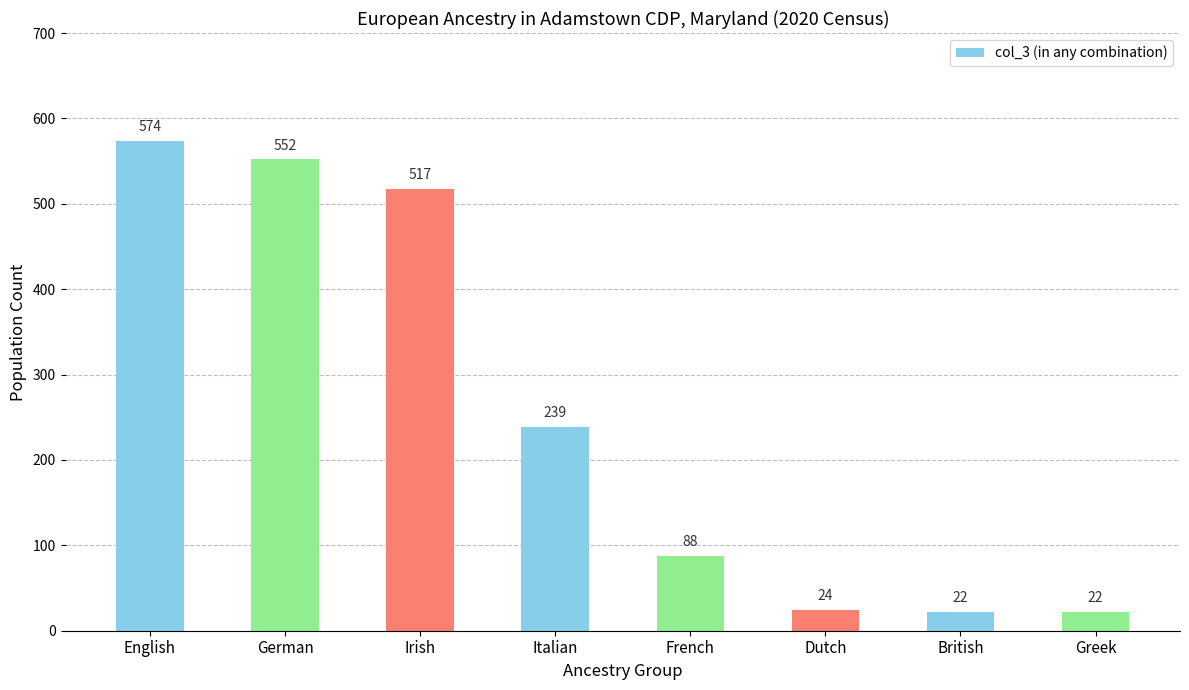

Where does the data first go above 239?

English